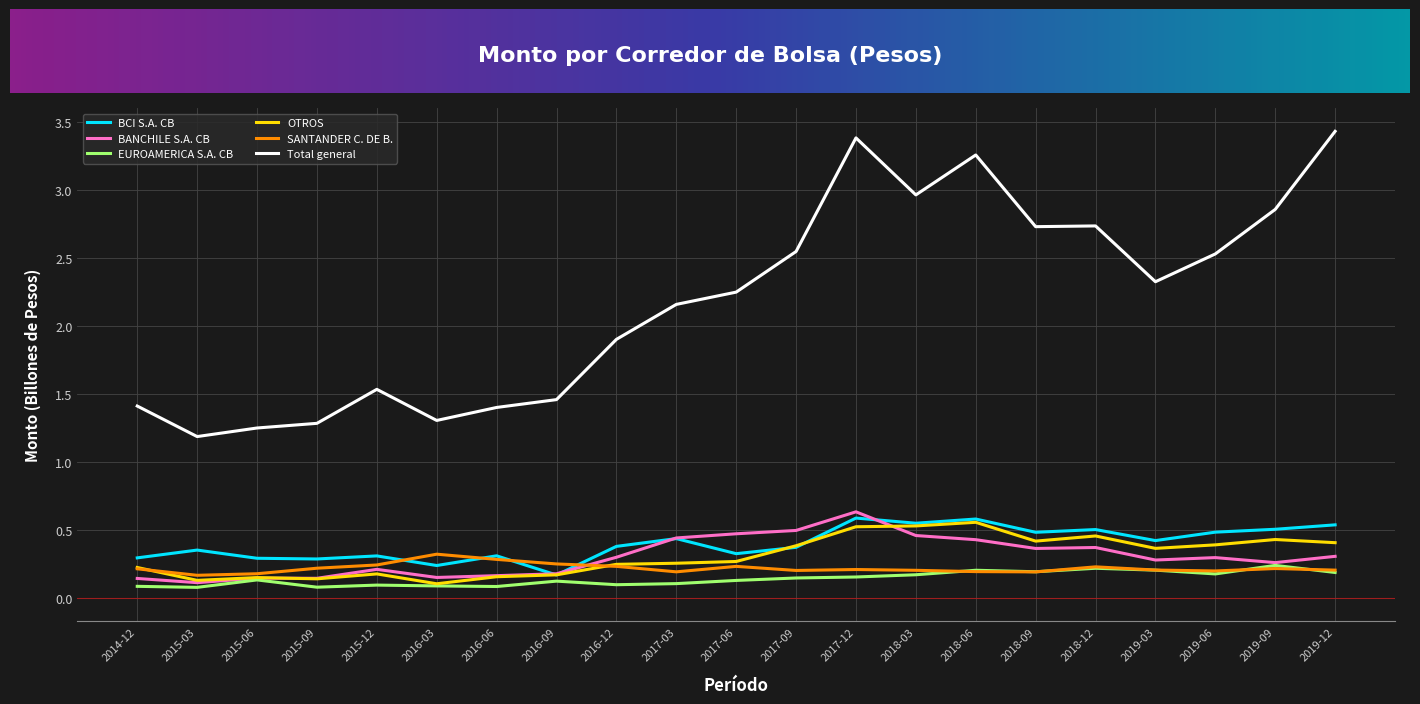

What is the maximum value shown in the chart?

3.4